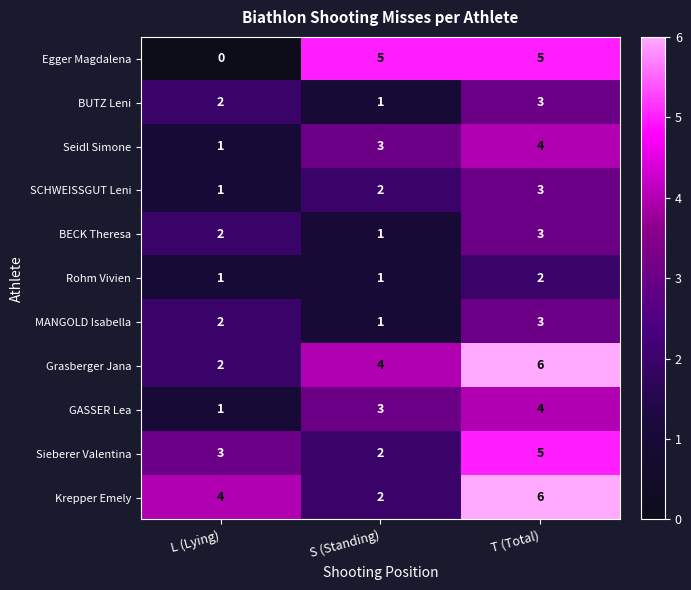

List the labels in order of Krepper Emely value, smallest first.

S (Standing), L (Lying), T (Total)